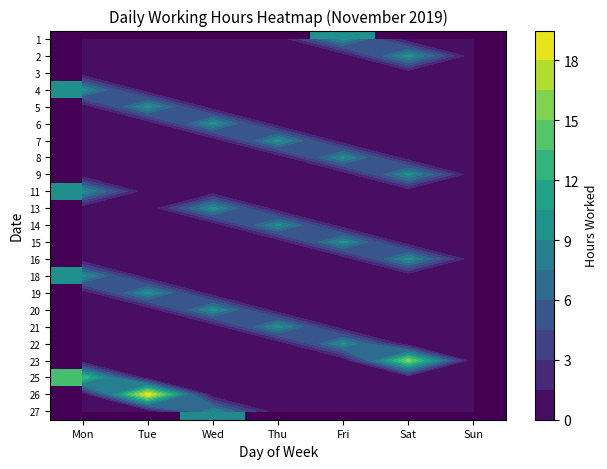

How many data points in 11 are above 0?

1